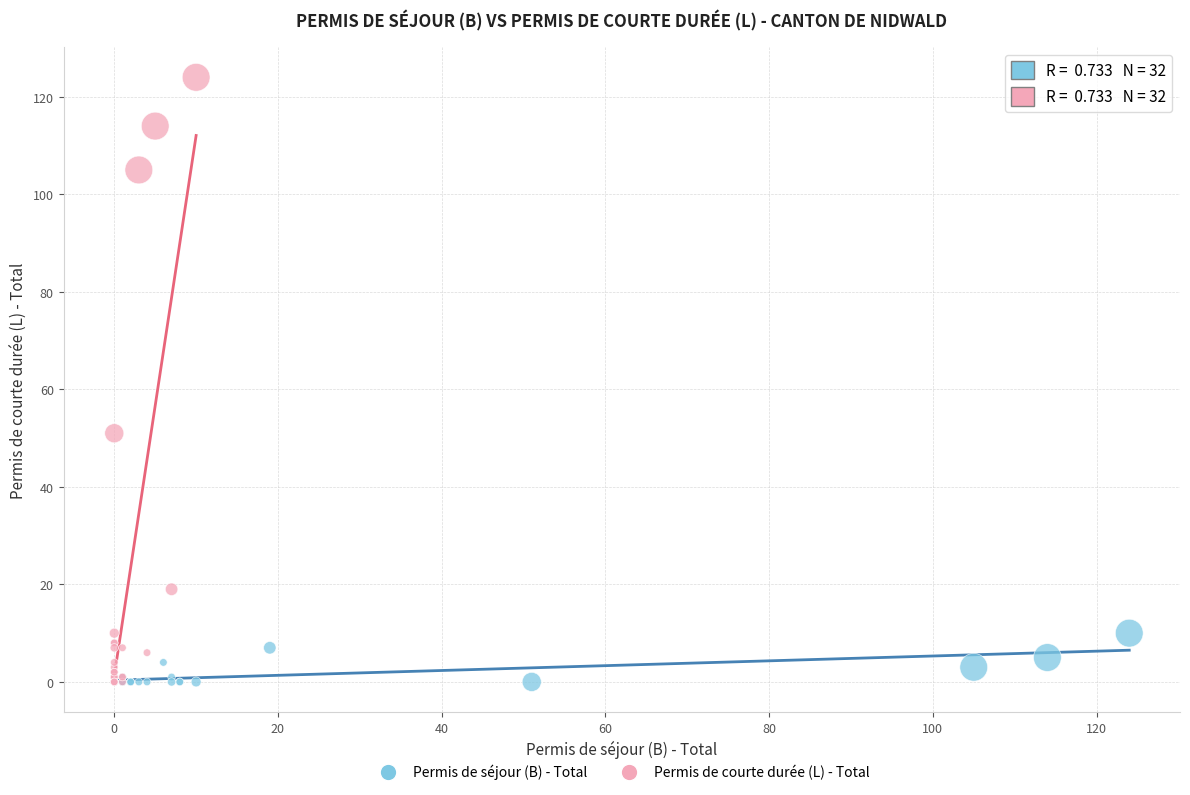

What are all the series names shown in the legend?

Permis de séjour (B) - Total, Permis de courte durée (L) - Total